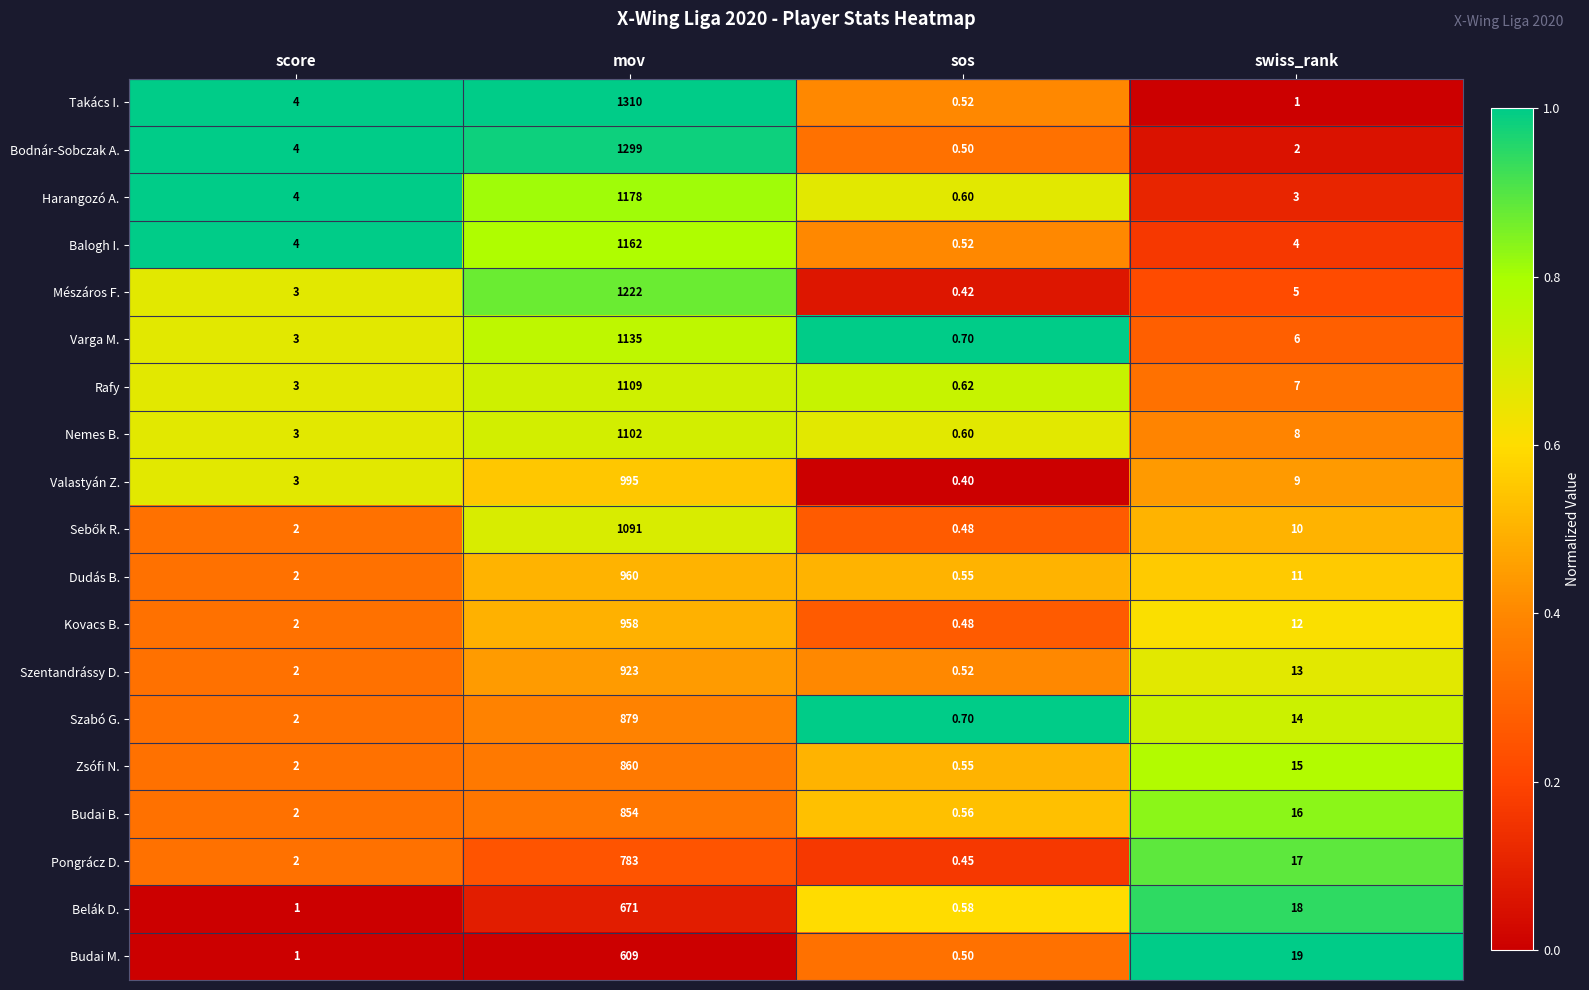

Which label corresponds to the largest value in the chart?

mov